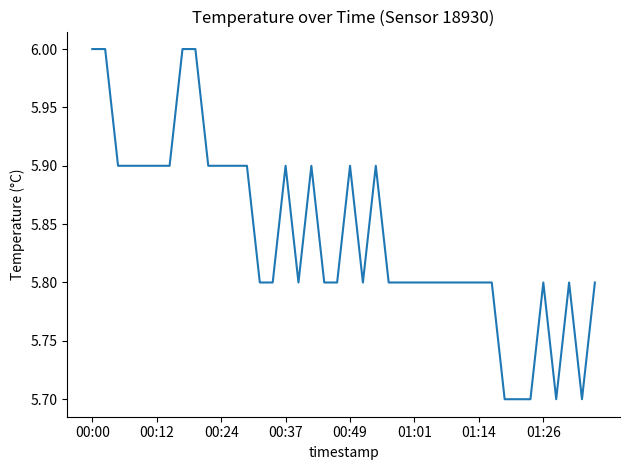

What is the minimum value shown in the chart?

5.7